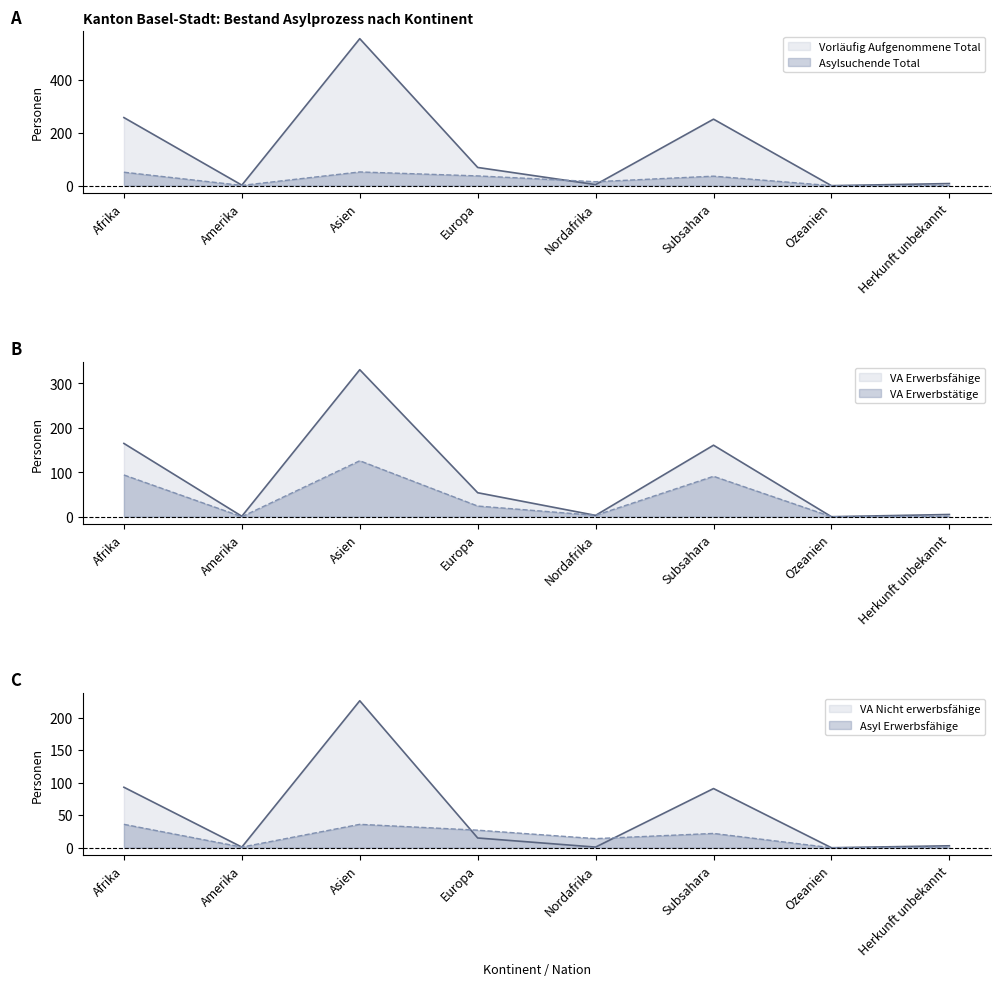

List the series in order of their peak value, highest first.

Vorläufig Aufgenommene Total, VA Erwerbsfähige, VA Nicht erwerbsfähige, VA Erwerbstätige, Asylsuchende Total, Asyl Erwerbsfähige